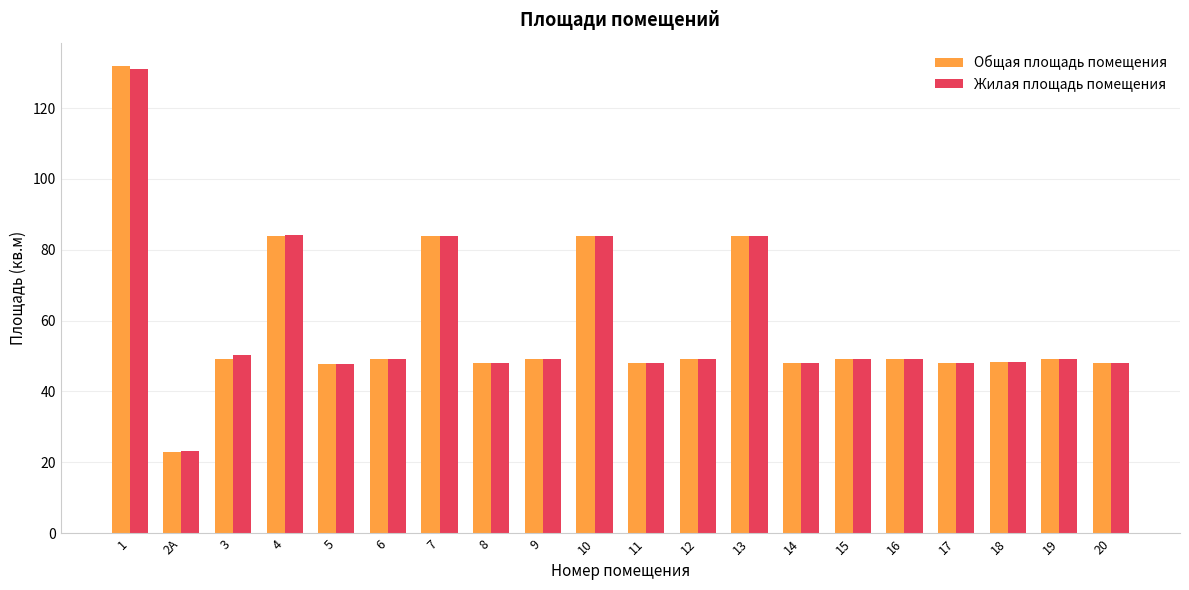

Which series has the widest spread of values?

Общая площадь помещения